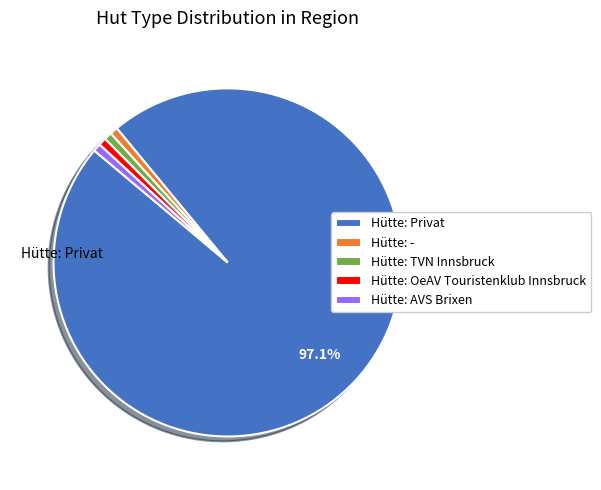

To the nearest percent, what is the combined percentage of Hütte: Privat and Hütte: TVN Innsbruck?

98%